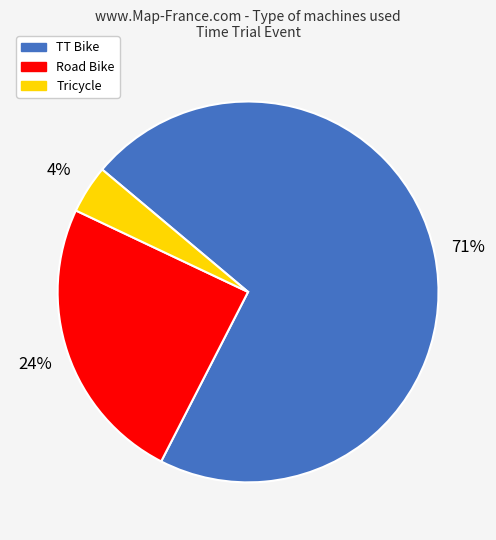

Is there a majority slice in this chart?

Yes